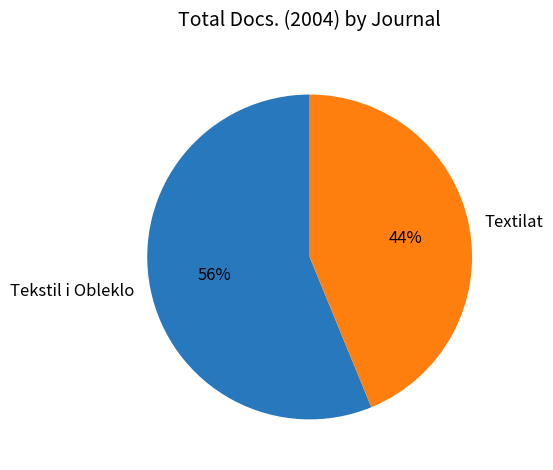

Combined, do Tekstil i Obleklo and Textilat account for over 50%?

Yes